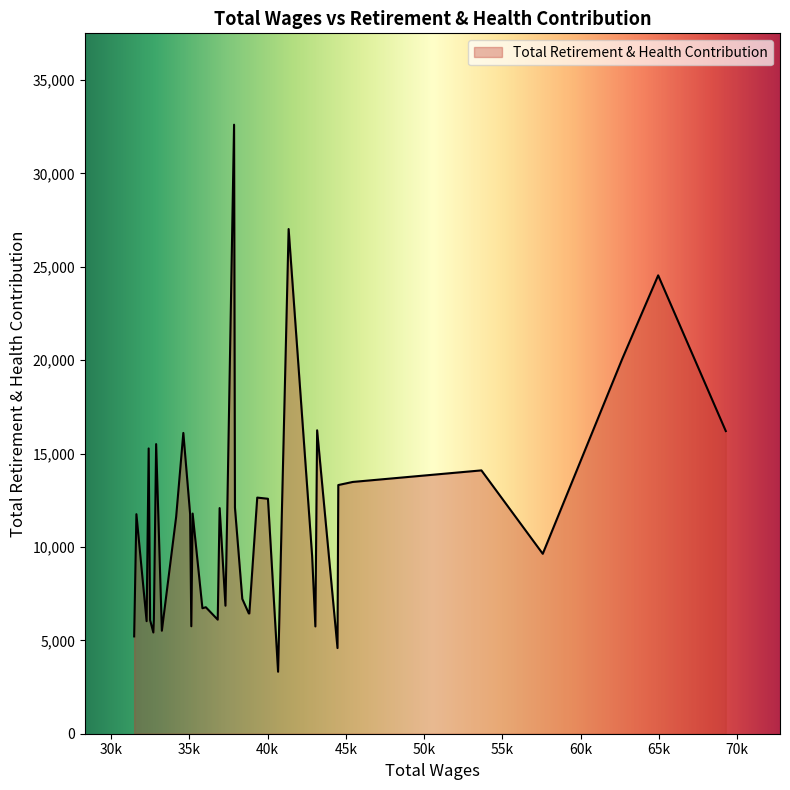

What is the greatest value displayed?

32605